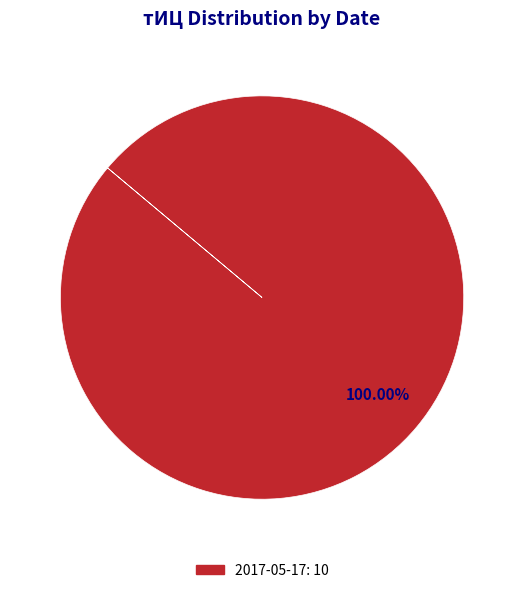

Is there any slice that represents more than half of the pie?

Yes